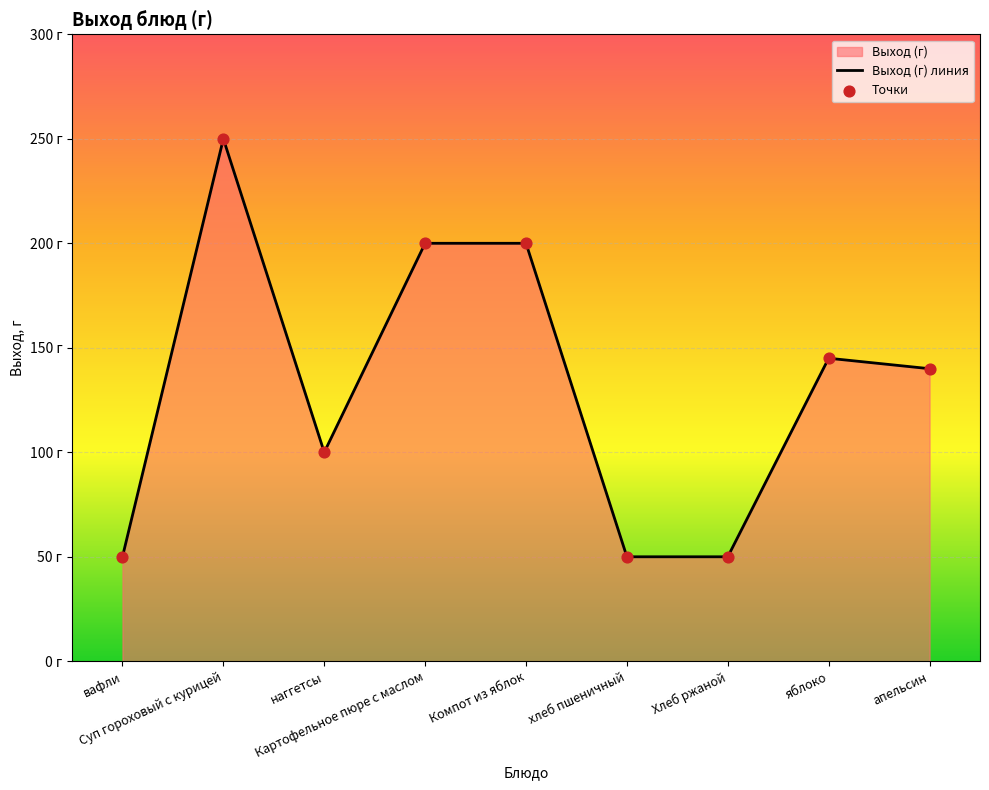

Approximately how many times larger is the value at Компот из яблок compared to Суп гороховый с курицей?

0.8